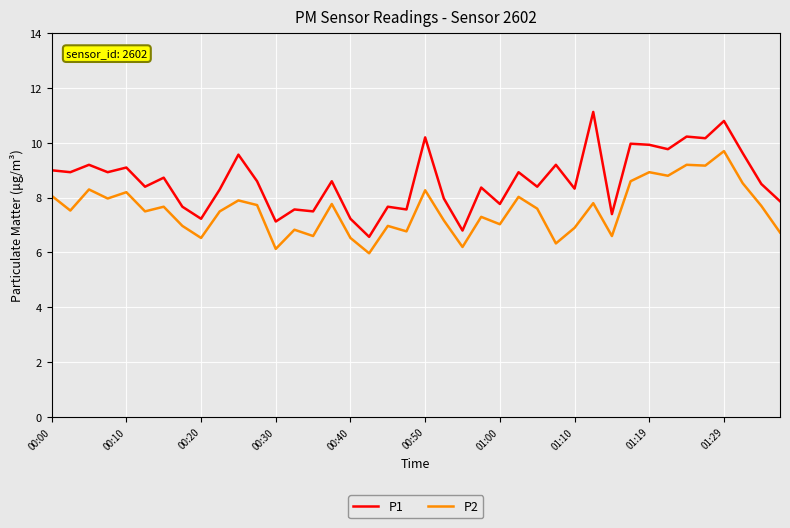

What is the lowest value of the P1 series?

6.6